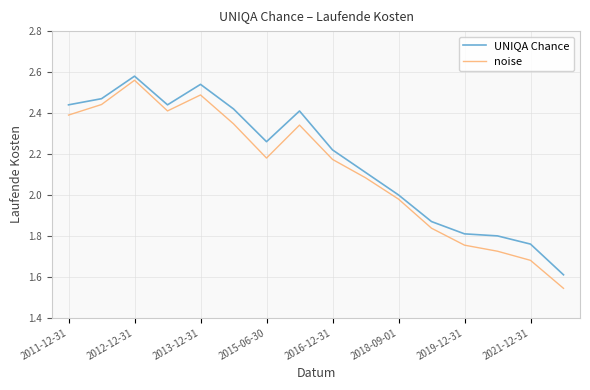

What is the difference between the maximum and minimum values in the UNIQA Chance series?

1.0